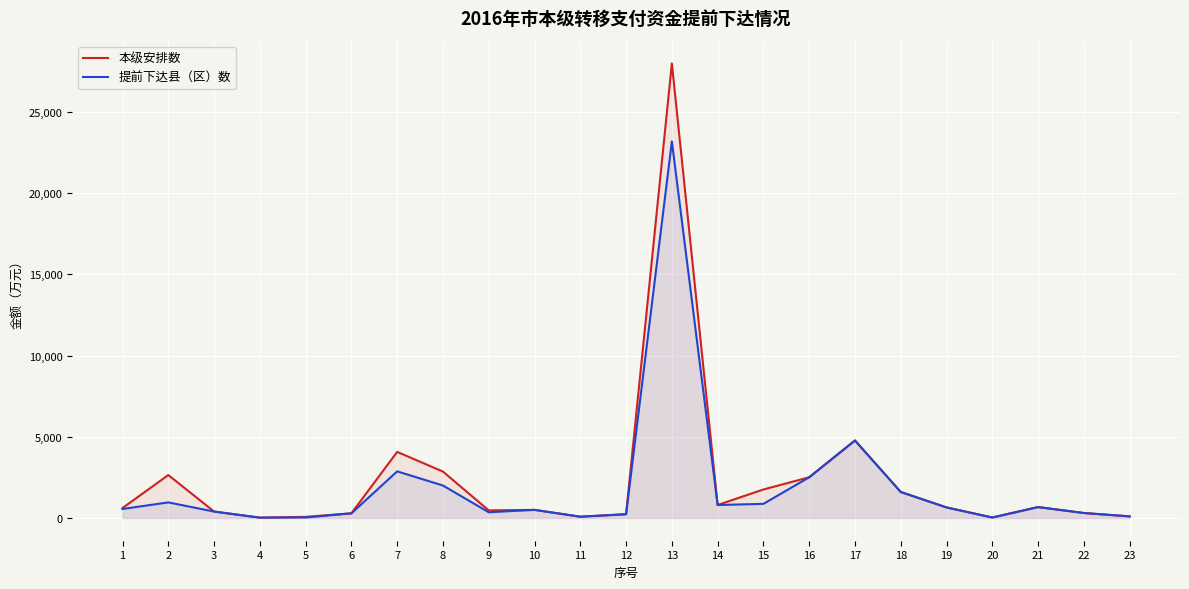

True or false: 本级安排数 has more than 1 points higher than both neighbors.

True